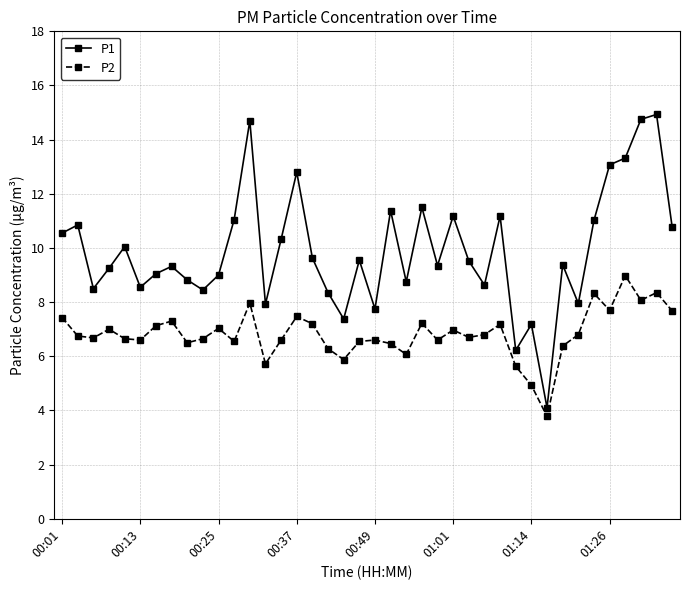

Which series has the largest total across all categories?

P1